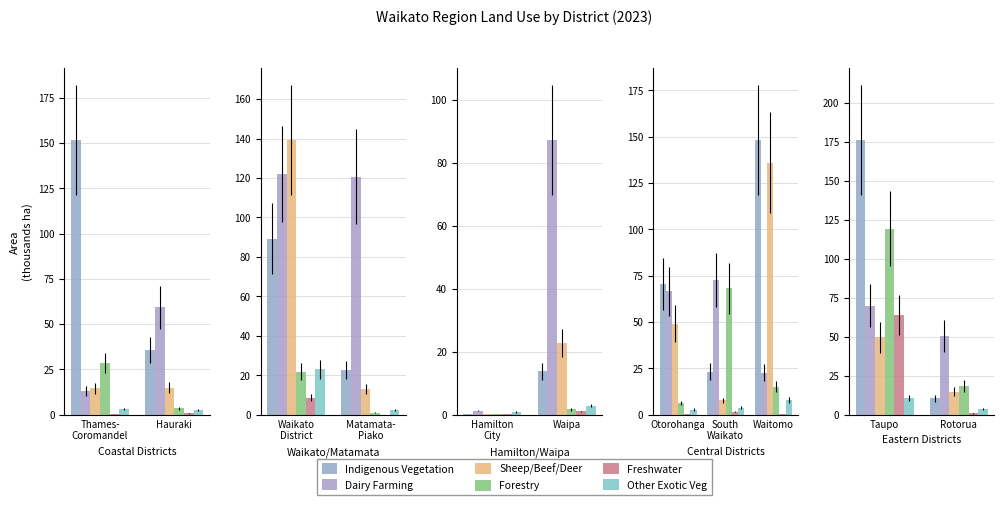

What is the approximate value of Sheep/Beef/Deer at Rotorua?

14.6